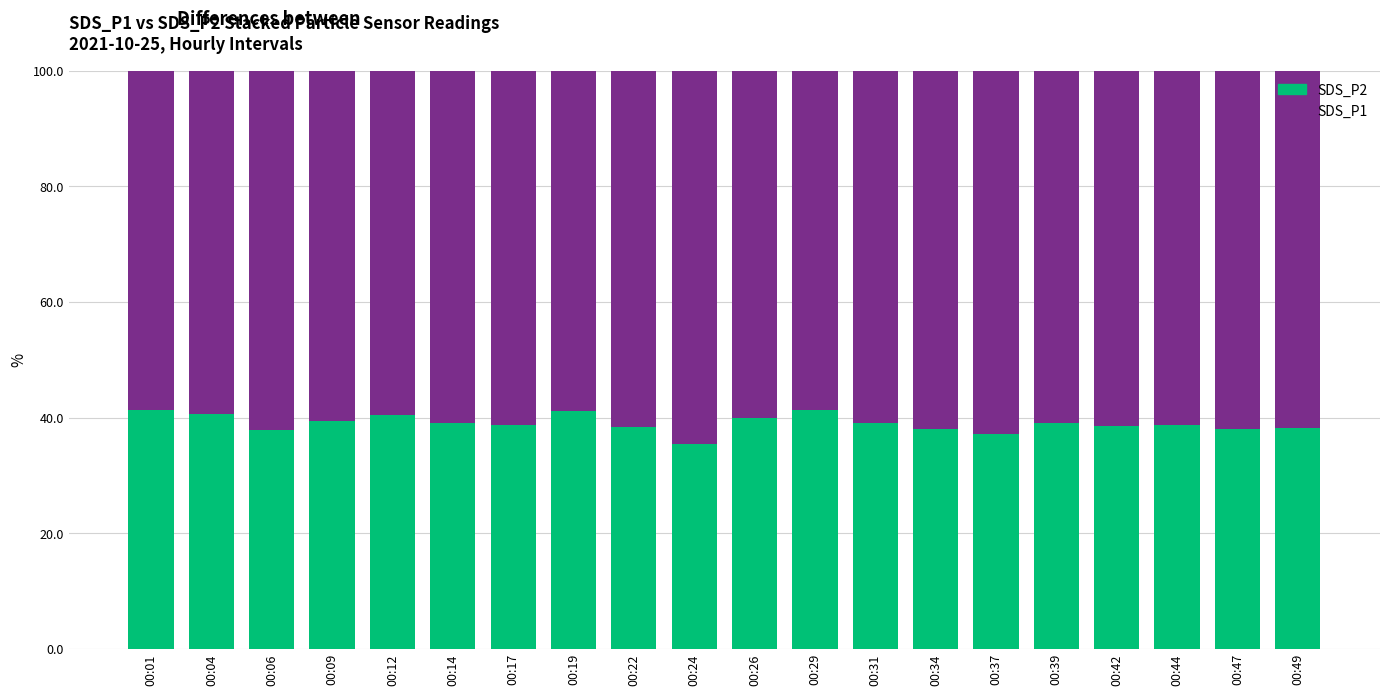

What is the sum of all SDS_P2 values?

780.0